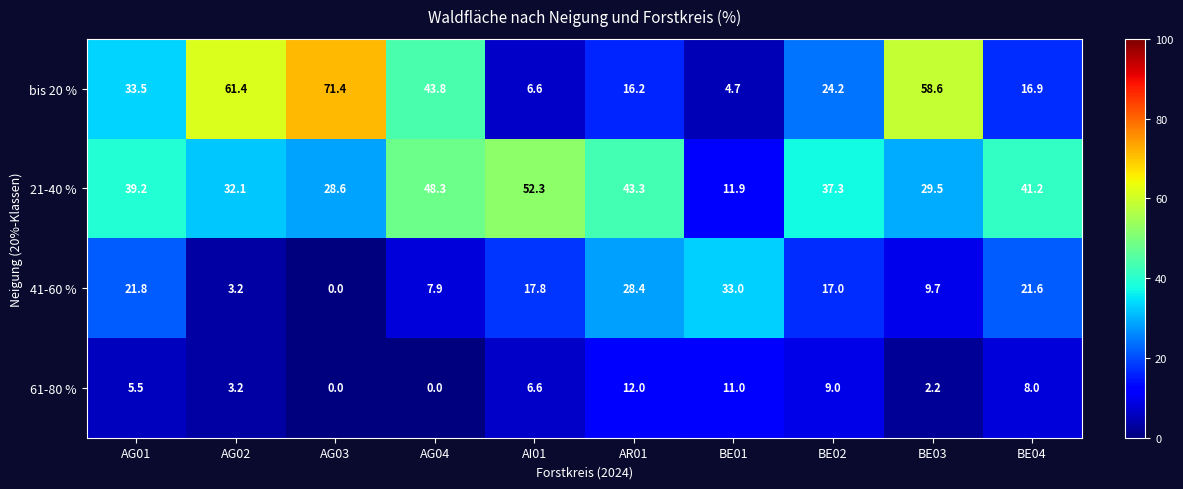

How many categories are shown in the chart?

10